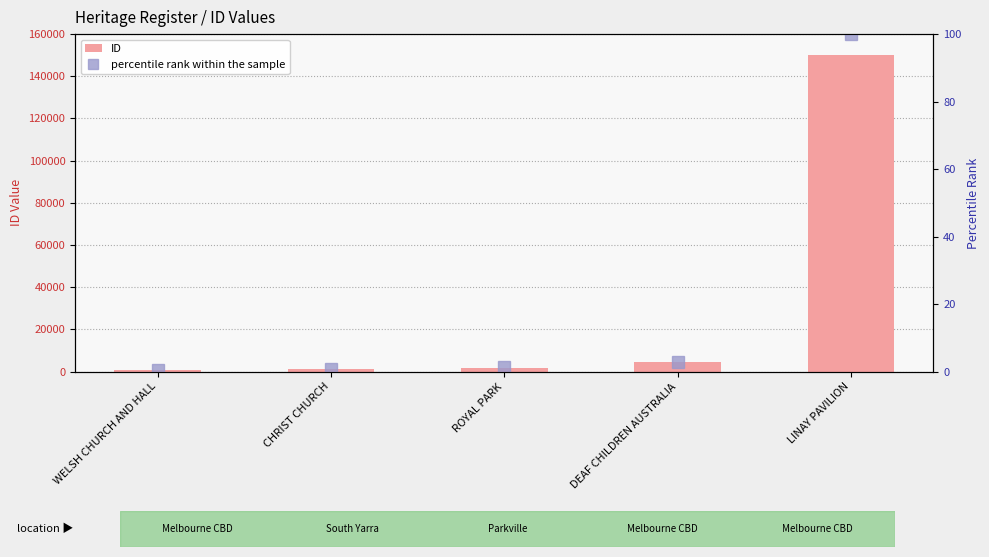

What is the difference between the maximum and minimum values in the ID series?

149158